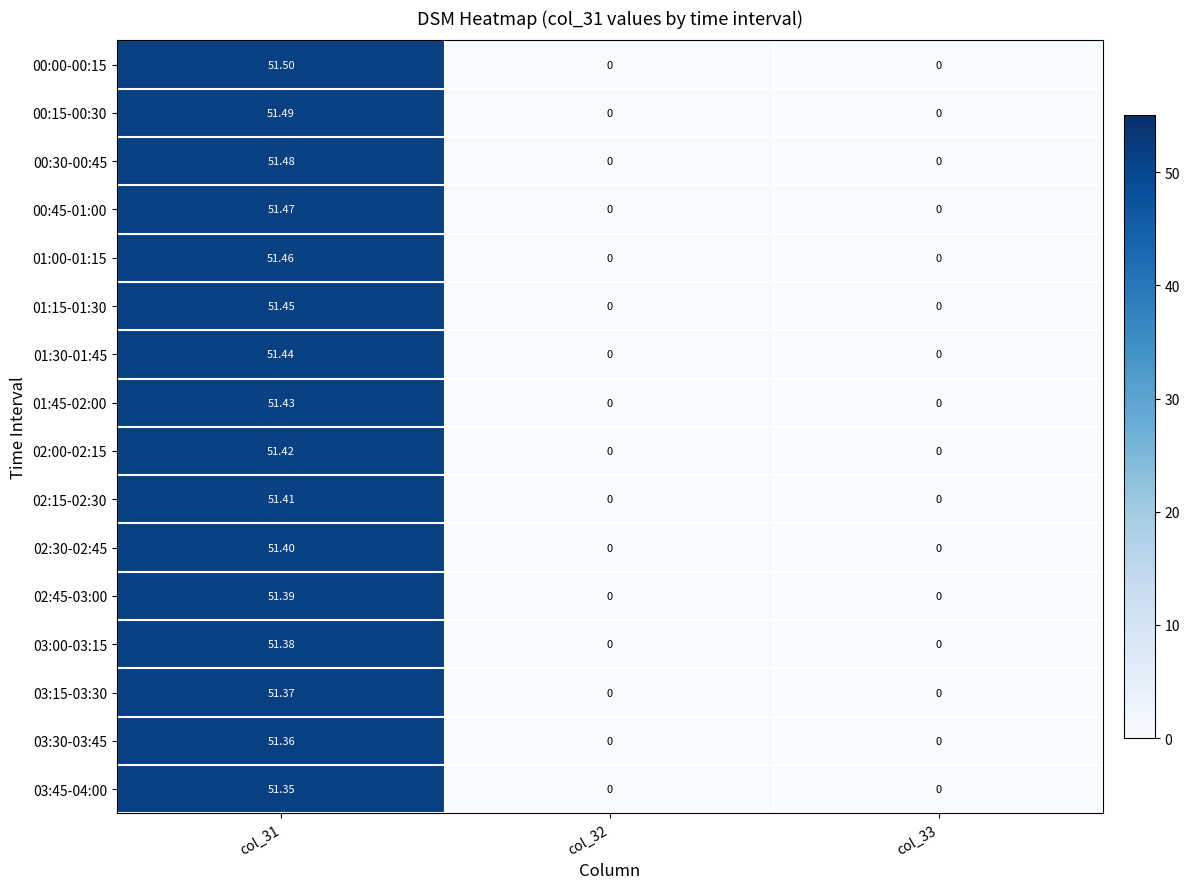

Count the number of categories in the chart.

3